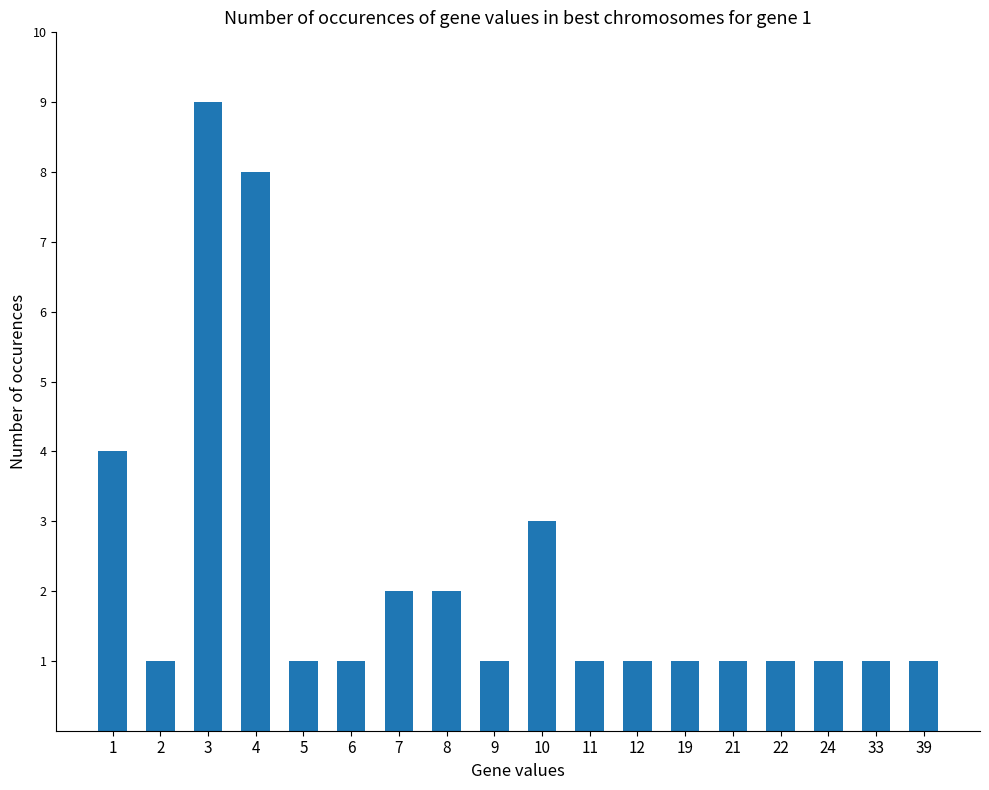

Which category has the highest value across all series?

3